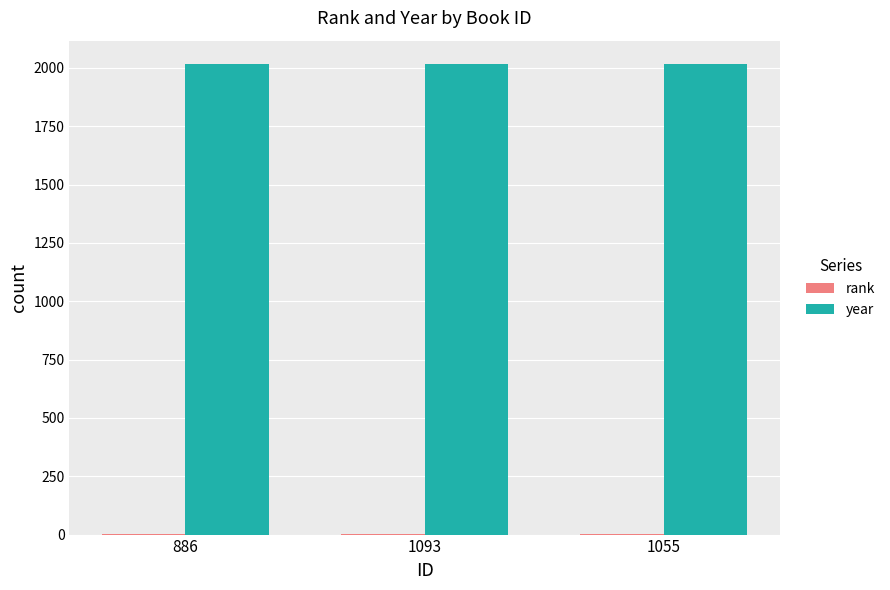

What is the maximum value shown in the chart?

2016